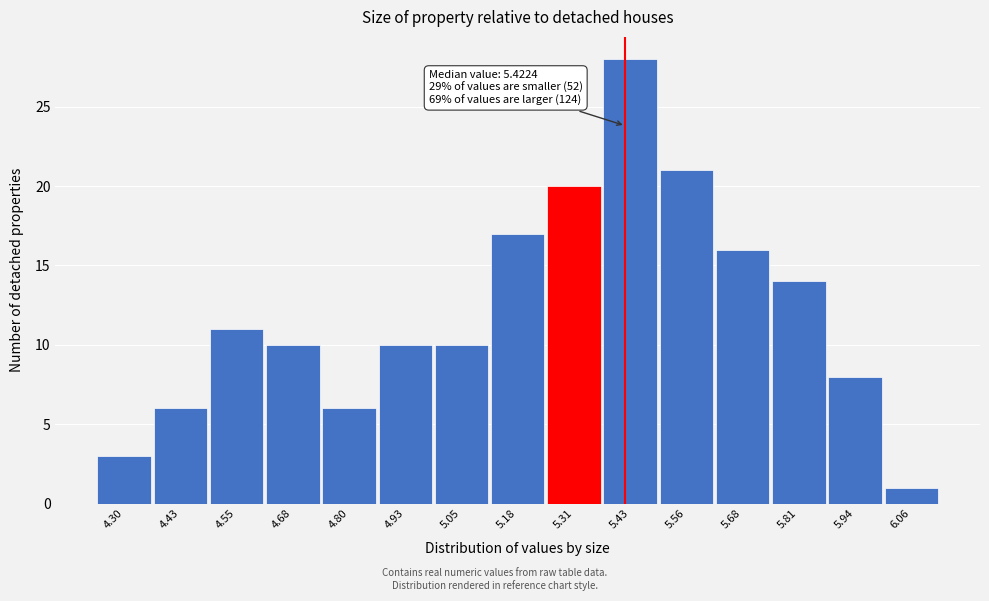

Reading right to left, extract all data points from this chart.

6.06=1	5.94=8	5.81=14	5.68=16	5.56=21	5.43=28	5.31=20	5.18=17	5.05=10	4.93=10	4.80=6	4.68=10	4.55=11	4.43=6	4.30=3